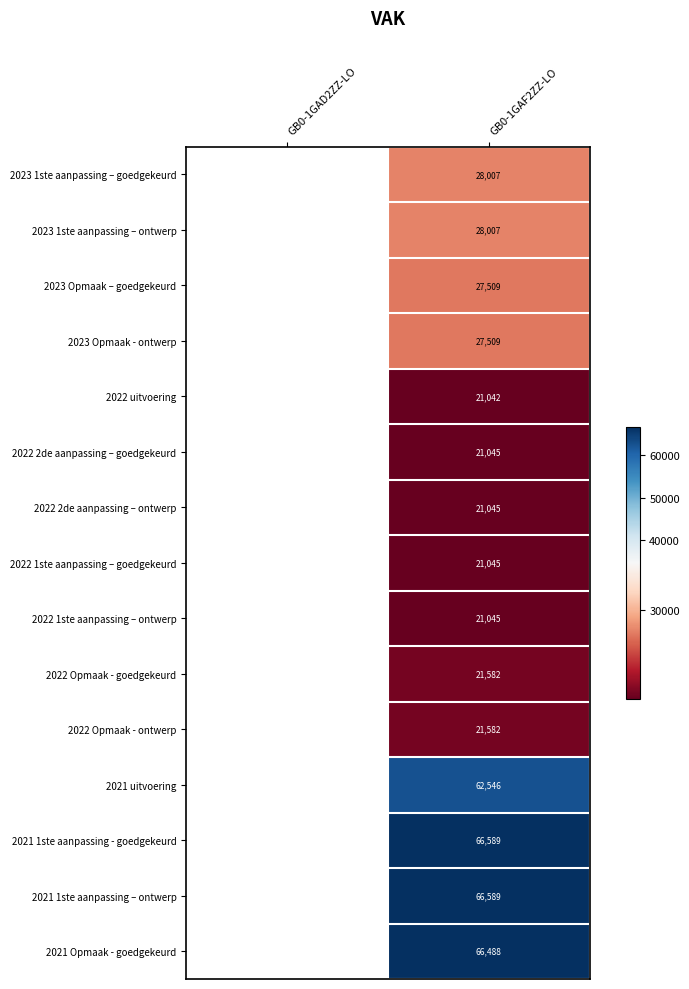

What is the total value across all series at GB0-1GAF2ZZ-LO?

521630